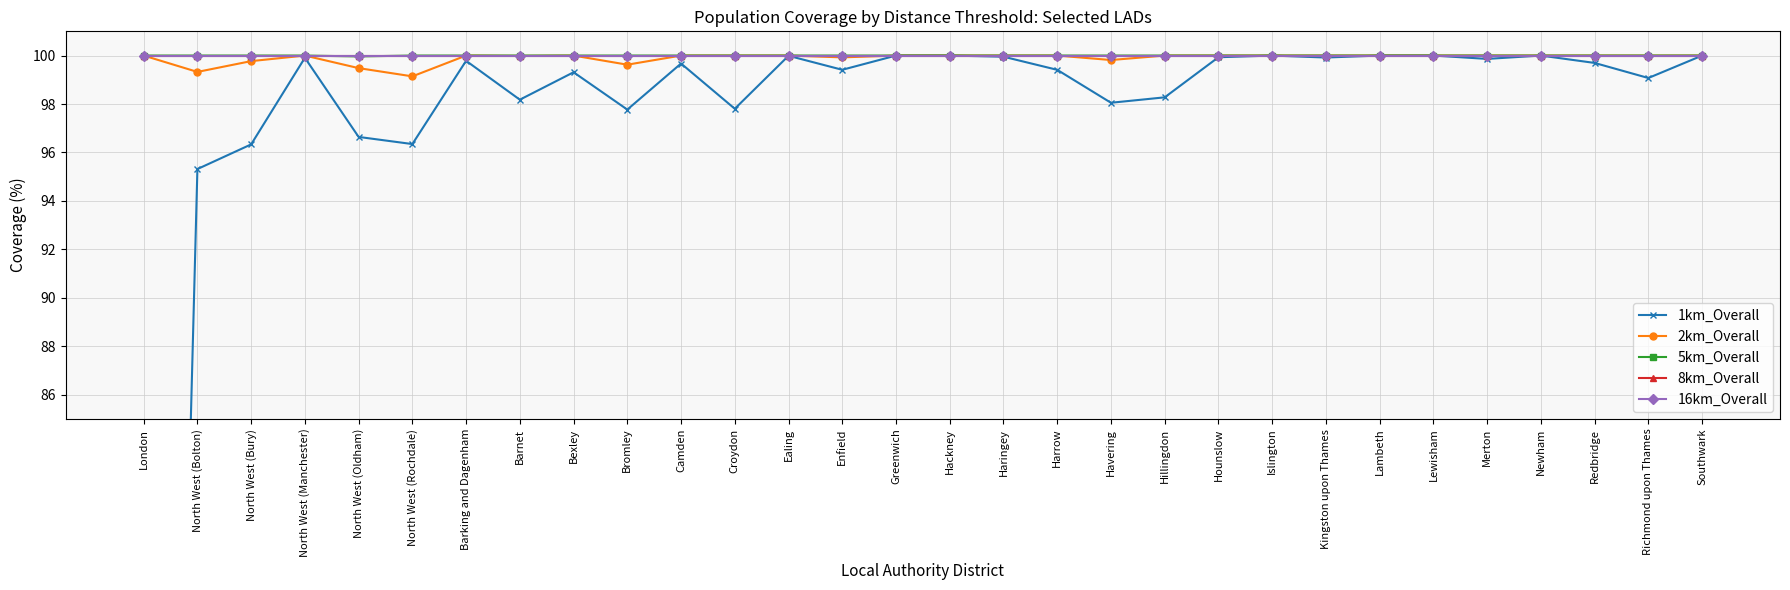

At which category is the sum across all series the highest?

Greenwich